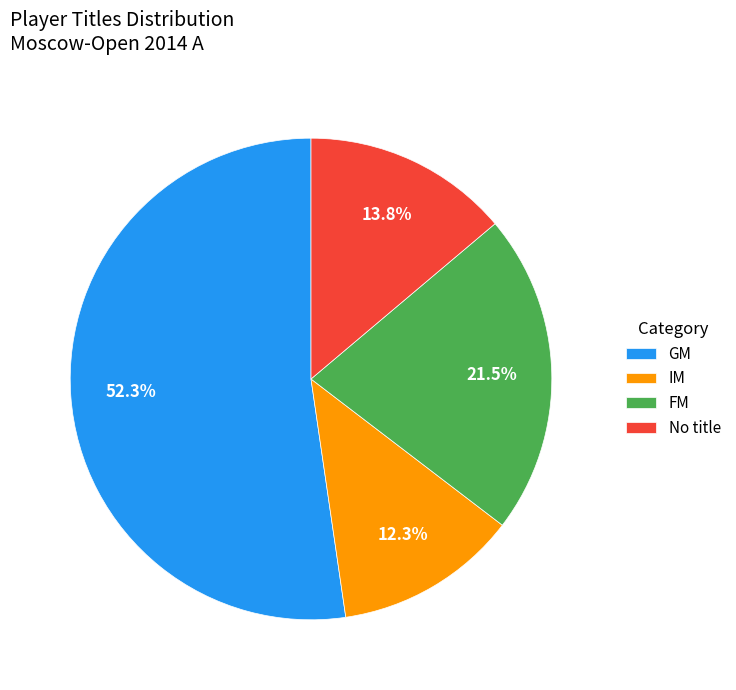

Is there any slice that represents more than half of the pie?

Yes